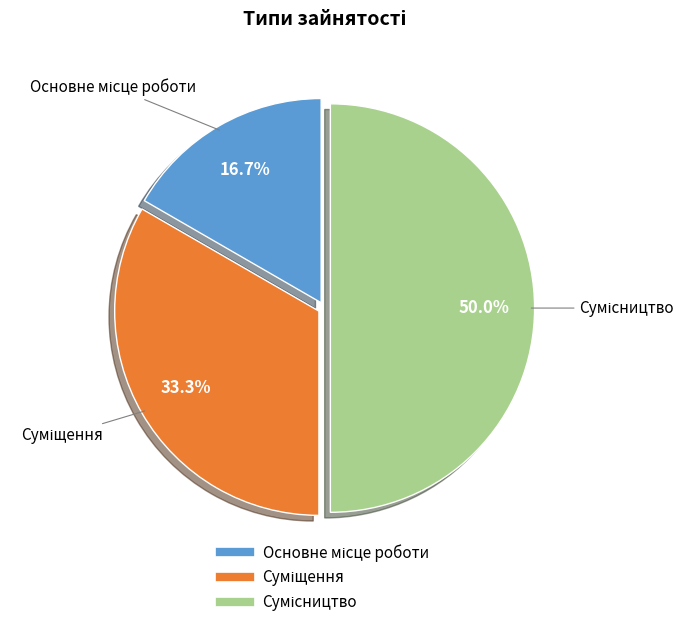

To the nearest percent, what is the average slice percentage?

33%